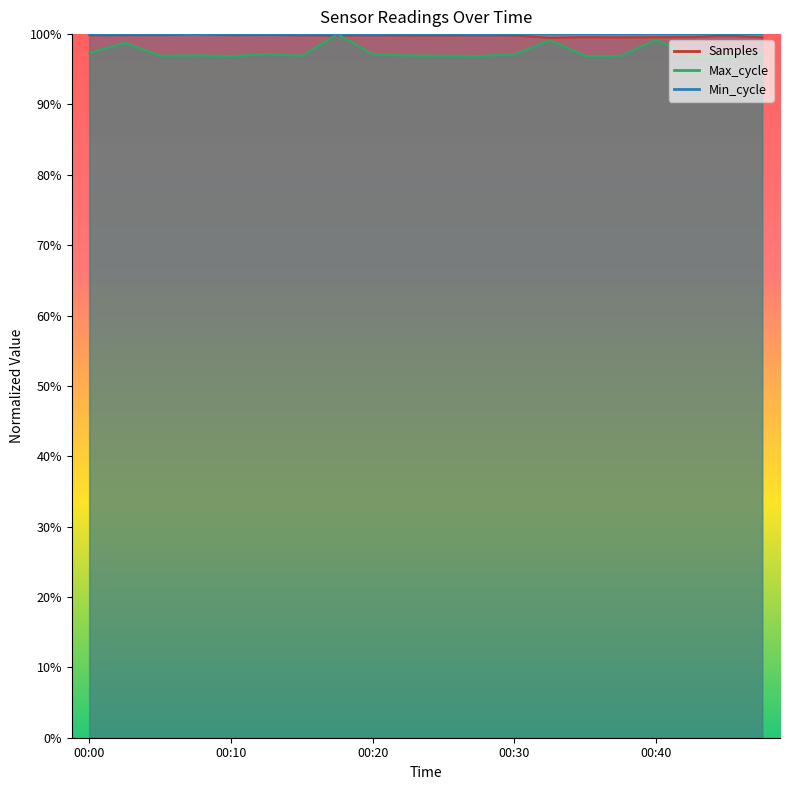

What is the sum of all Samples values?

20.0